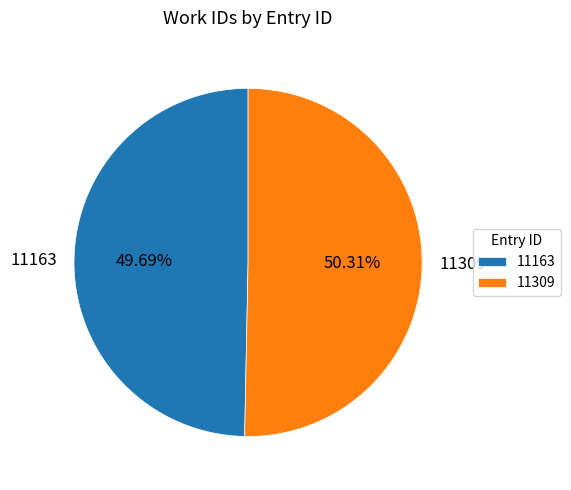

To the nearest percent, what is the combined percentage of 11309 and 11163?

100%